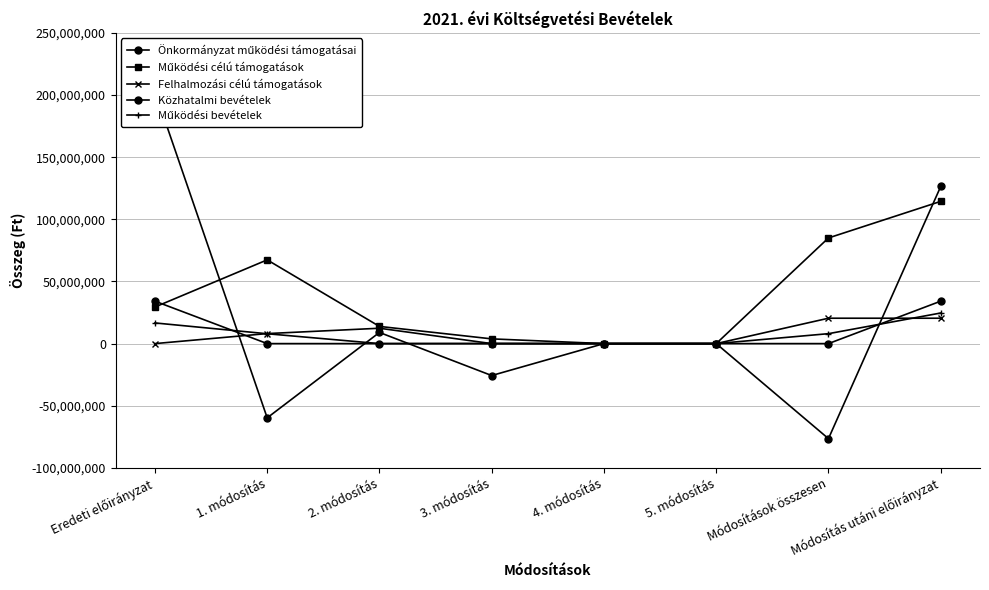

Is the value of Közhatalmi bevételek at Módosítások összesen greater than the value of Önkormányzat működési támogatásai at 4. módosítás?

No